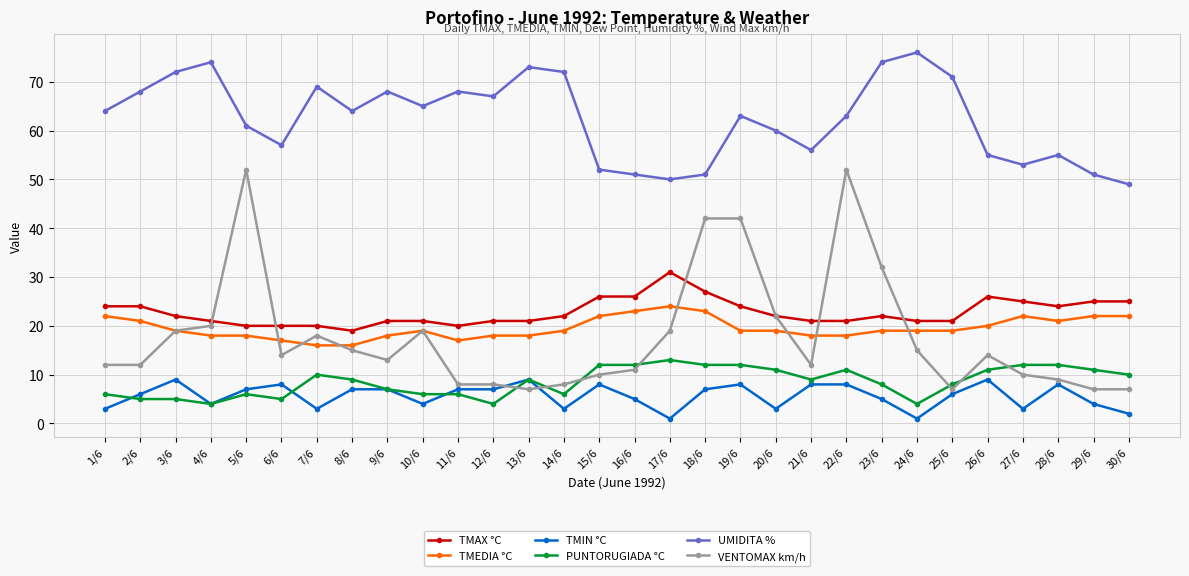

How many data points does each series have?

30